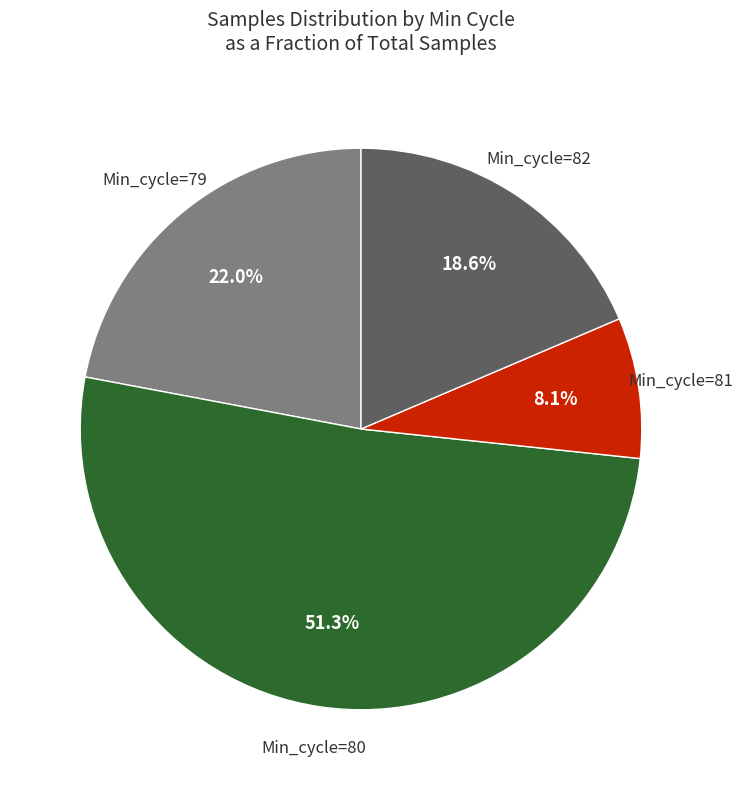

Combined, what portion of the pie is Min_cycle=79 and Min_cycle=80?

73.3%